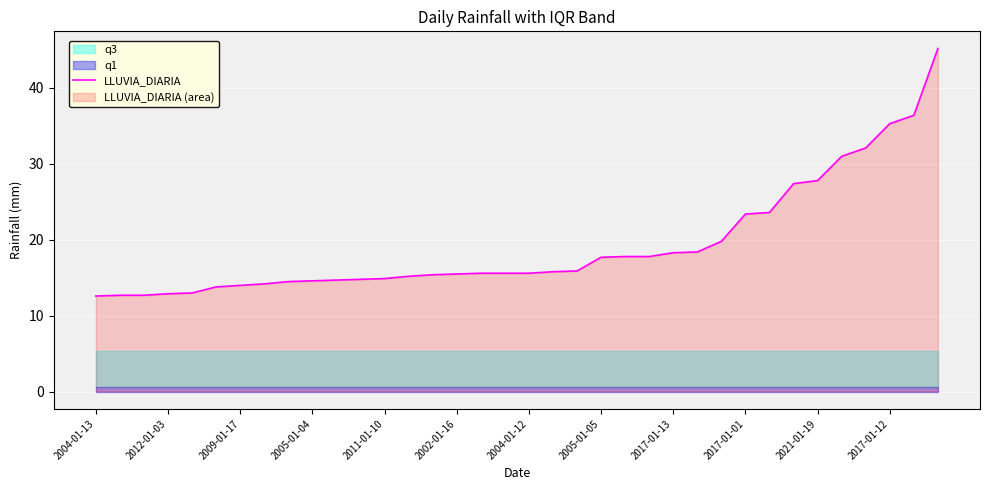

The chart shows a value of 13.2 at 34. True or false?

False